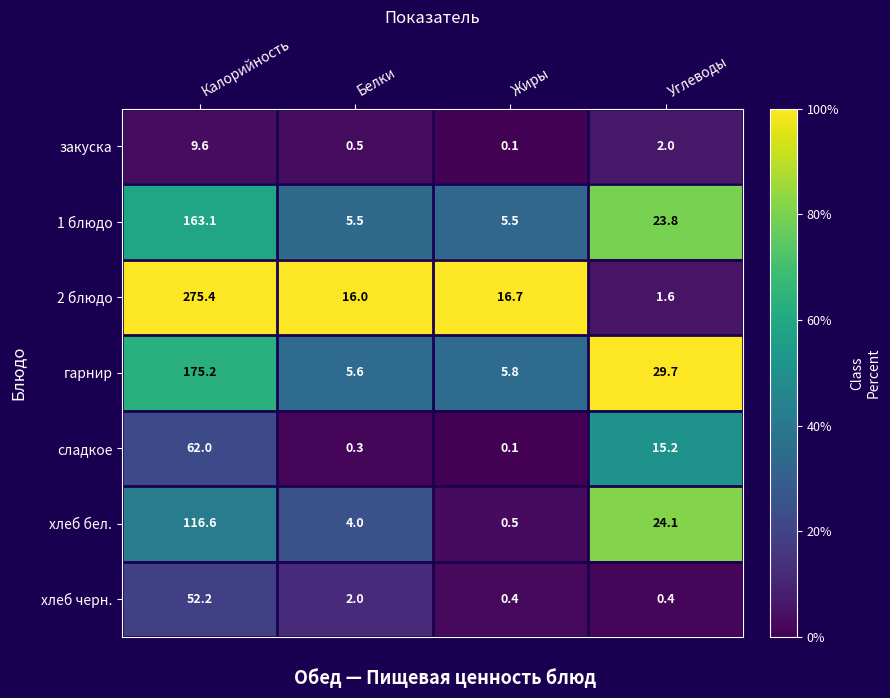

At which label does 1 блюдо first exceed 23?

Калорийность